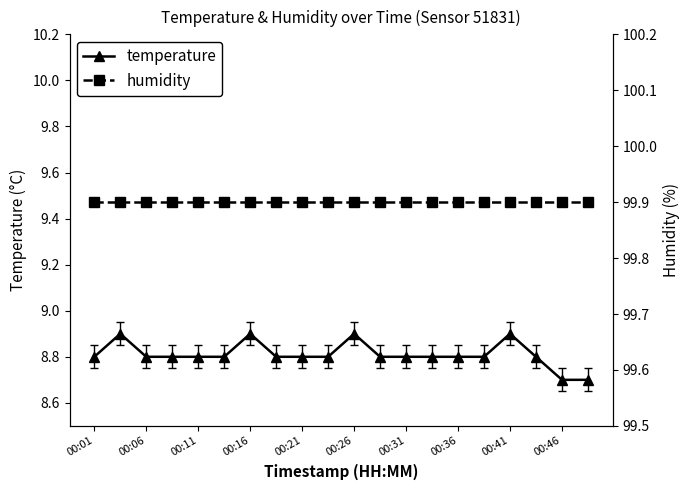

What value does the humidity series have at 19?

99.9